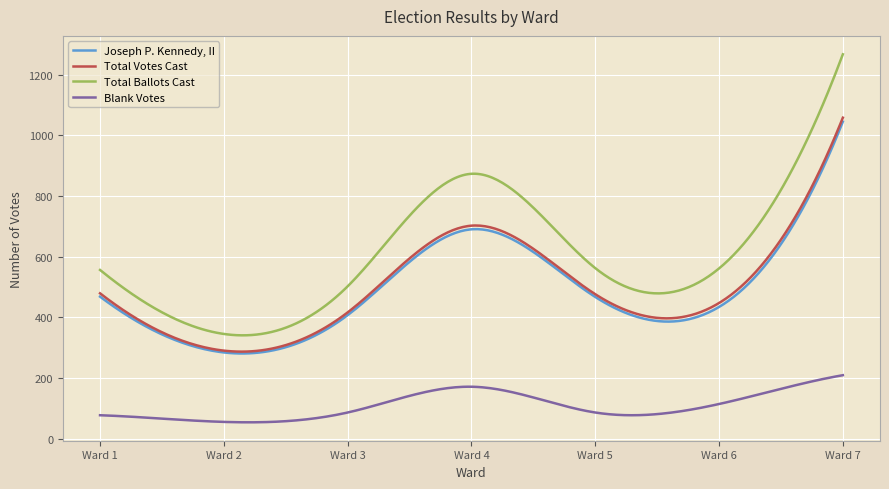

True or false: Blank Votes and Joseph P. Kennedy, II intersect in this chart.

False